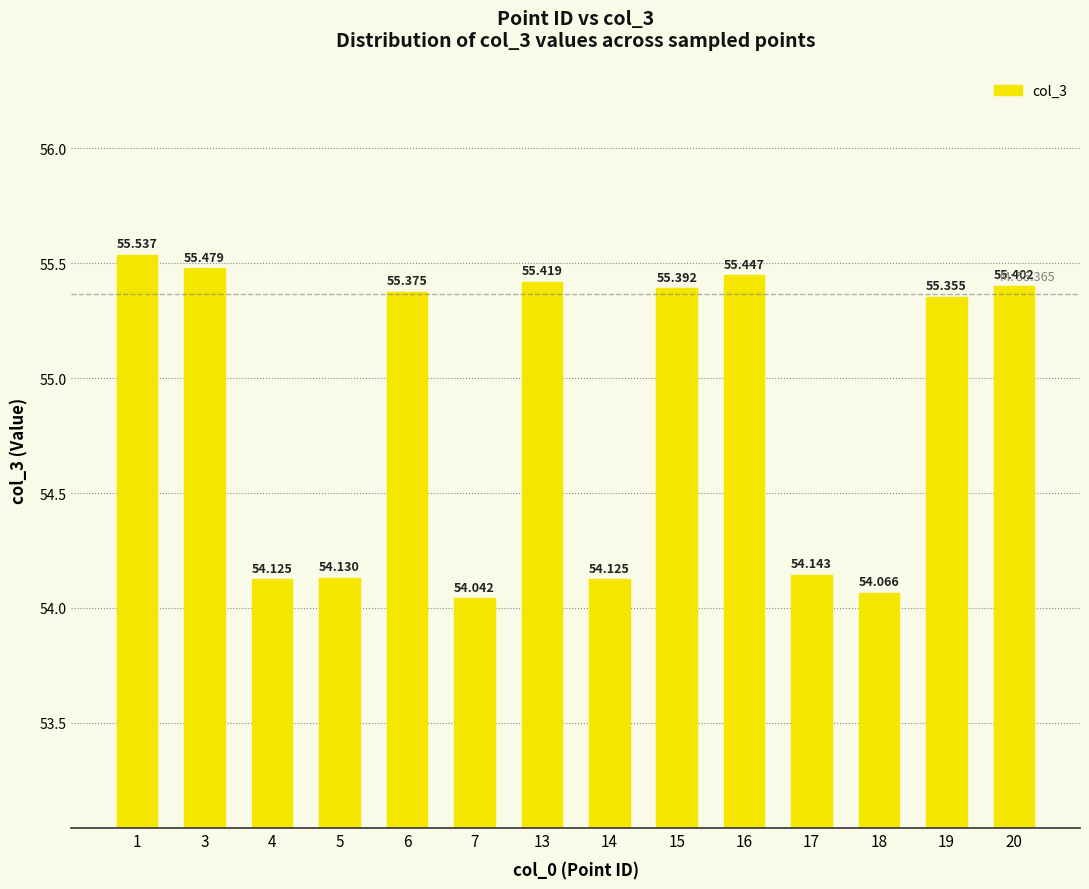

Reading right to left, transcribe all the data shown in this chart.

20=55.4	19=55.4	18=54.1	17=54.1	16=55.4	15=55.4	14=54.1	13=55.4	7=54.0	6=55.4	5=54.1	4=54.1	3=55.5	1=55.5